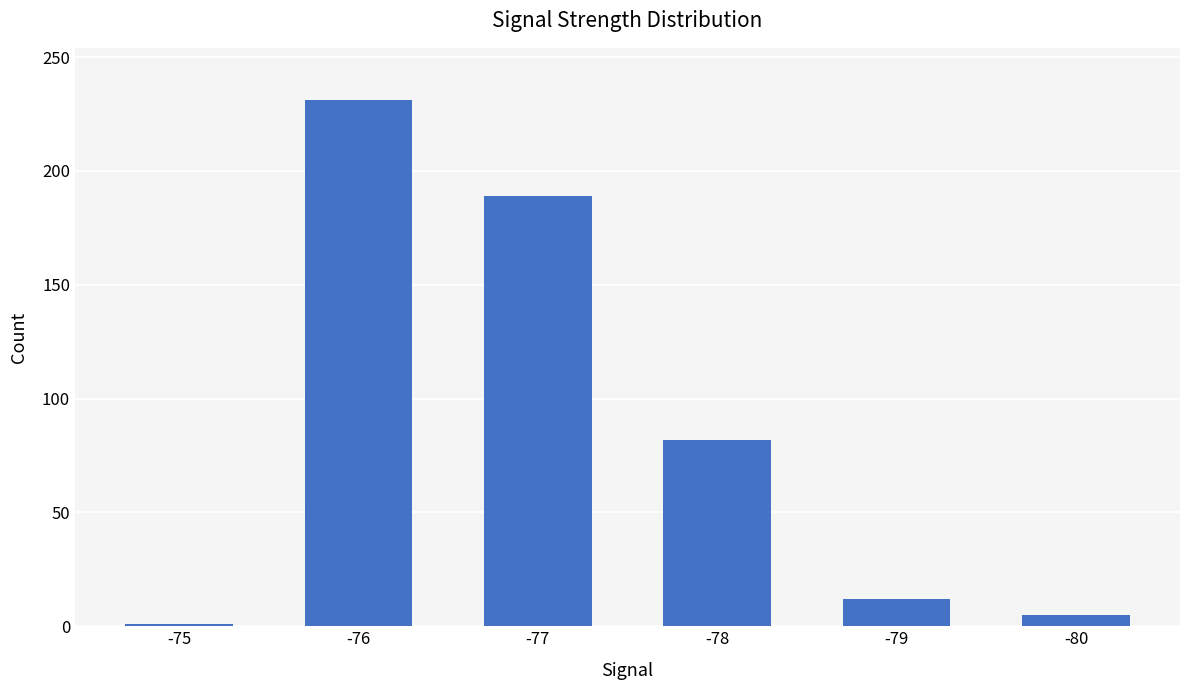

What is the value of the 1st bar from the left?

1